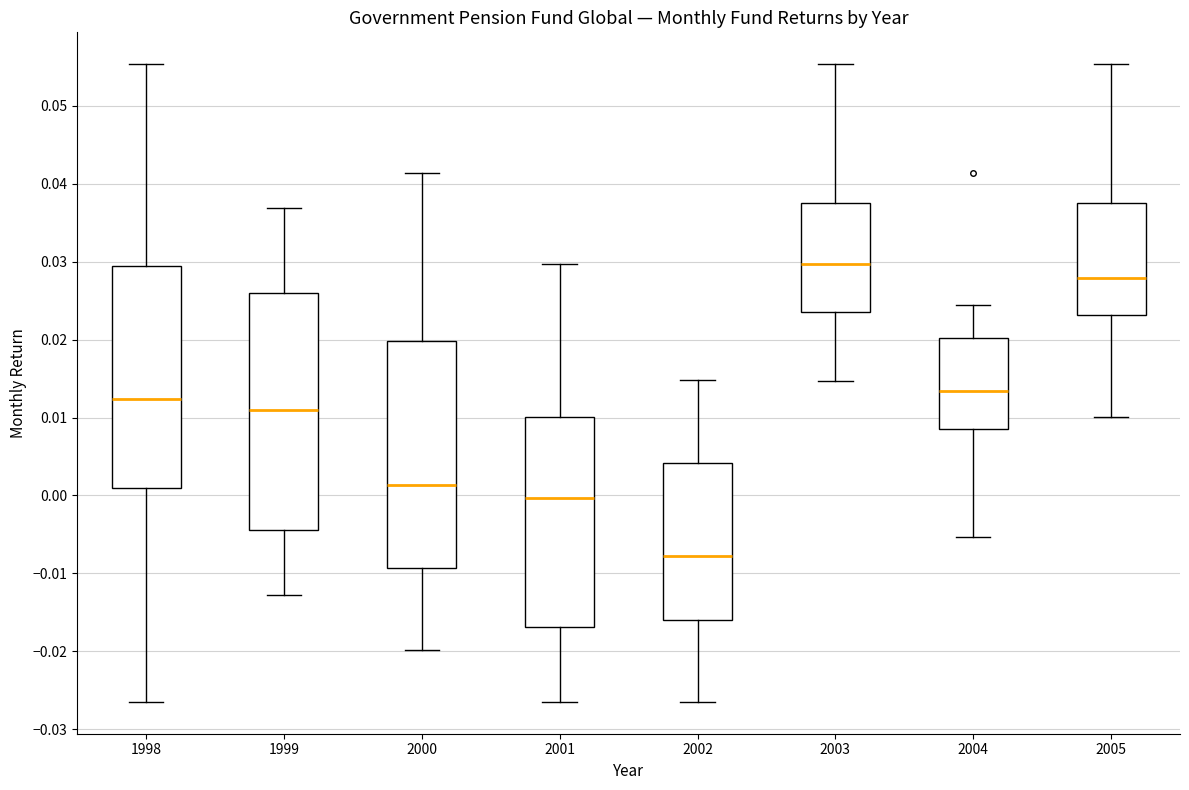

Where is the upper edge of the box at x = 2001 on the y-axis? The values are not printed on the chart, so give them approximately, as read against the axis.

0.010